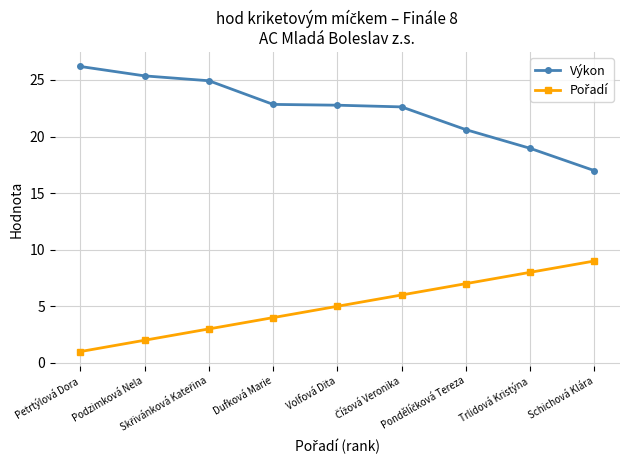

Does the chart display data point markers on the line(s)?

Yes